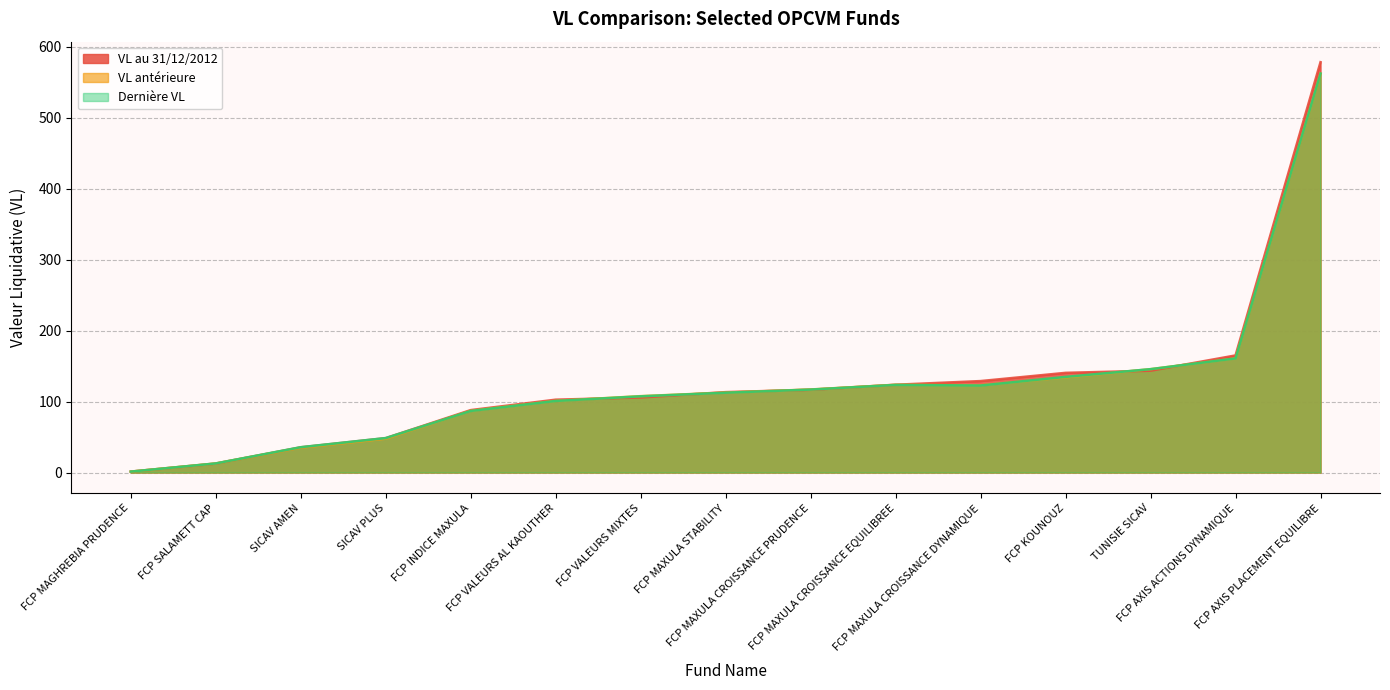

Reading right to left, extract all data points from this chart.

VL au 31/12/2012: FCP VALEURS MIXTES=105.7	FCP VALEURS AL KAOUTHER=102.7	FCP KOUNOUZ=140.5	FCP INDICE MAXULA=88.0	FCP MAXULA STABILITY=113.3	FCP MAXULA CROISSANCE PRUDENCE=116.6	FCP MAXULA CROISSANCE EQUILIBREE=123.7	FCP MAXULA CROISSANCE DYNAMIQUE=128.9	FCP AXIS PLACEMENT EQUILIBRE=578.2	FCP AXIS ACTIONS DYNAMIQUE=165.0	SICAV PLUS=48.5	SICAV AMEN=35.6	FCP MAGHREBIA PRUDENCE=1.3	FCP SALAMETT CAP=12.6	TUNISIE SICAV=143.5
VL antérieure: FCP VALEURS MIXTES=107.6	FCP VALEURS AL KAOUTHER=101.0	FCP KOUNOUZ=134.2	FCP INDICE MAXULA=87.0	FCP MAXULA STABILITY=112.6	FCP MAXULA CROISSANCE PRUDENCE=117.1	FCP MAXULA CROISSANCE EQUILIBREE=123.6	FCP MAXULA CROISSANCE DYNAMIQUE=123.0	FCP AXIS PLACEMENT EQUILIBRE=562.0	FCP AXIS ACTIONS DYNAMIQUE=160.8	SICAV PLUS=47.7	SICAV AMEN=35.1	FCP MAGHREBIA PRUDENCE=1.3	FCP SALAMETT CAP=12.8	TUNISIE SICAV=145.7
Dernière VL: FCP VALEURS MIXTES=107.4	FCP VALEURS AL KAOUTHER=100.9	FCP KOUNOUZ=134.8	FCP INDICE MAXULA=86.8	FCP MAXULA STABILITY=112.5	FCP MAXULA CROISSANCE PRUDENCE=116.9	FCP MAXULA CROISSANCE EQUILIBREE=123.5	FCP MAXULA CROISSANCE DYNAMIQUE=122.6	FCP AXIS PLACEMENT EQUILIBRE=562.3	FCP AXIS ACTIONS DYNAMIQUE=160.8	SICAV PLUS=48.6	SICAV AMEN=35.7	FCP MAGHREBIA PRUDENCE=1.3	FCP SALAMETT CAP=12.8	TUNISIE SICAV=145.7